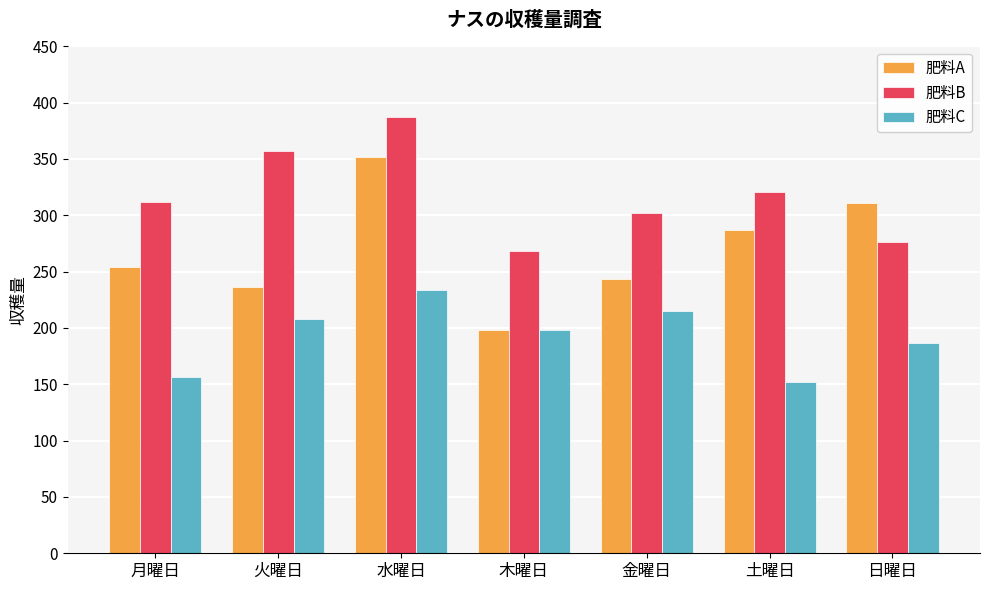

Reading left to right, extract all data points from this chart.

肥料A: 月曜日=254	火曜日=236	水曜日=352	木曜日=198	金曜日=243	土曜日=287	日曜日=311
肥料B: 月曜日=312	火曜日=357	水曜日=387	木曜日=268	金曜日=302	土曜日=321	日曜日=276
肥料C: 月曜日=156	火曜日=208	水曜日=234	木曜日=198	金曜日=215	土曜日=152	日曜日=187